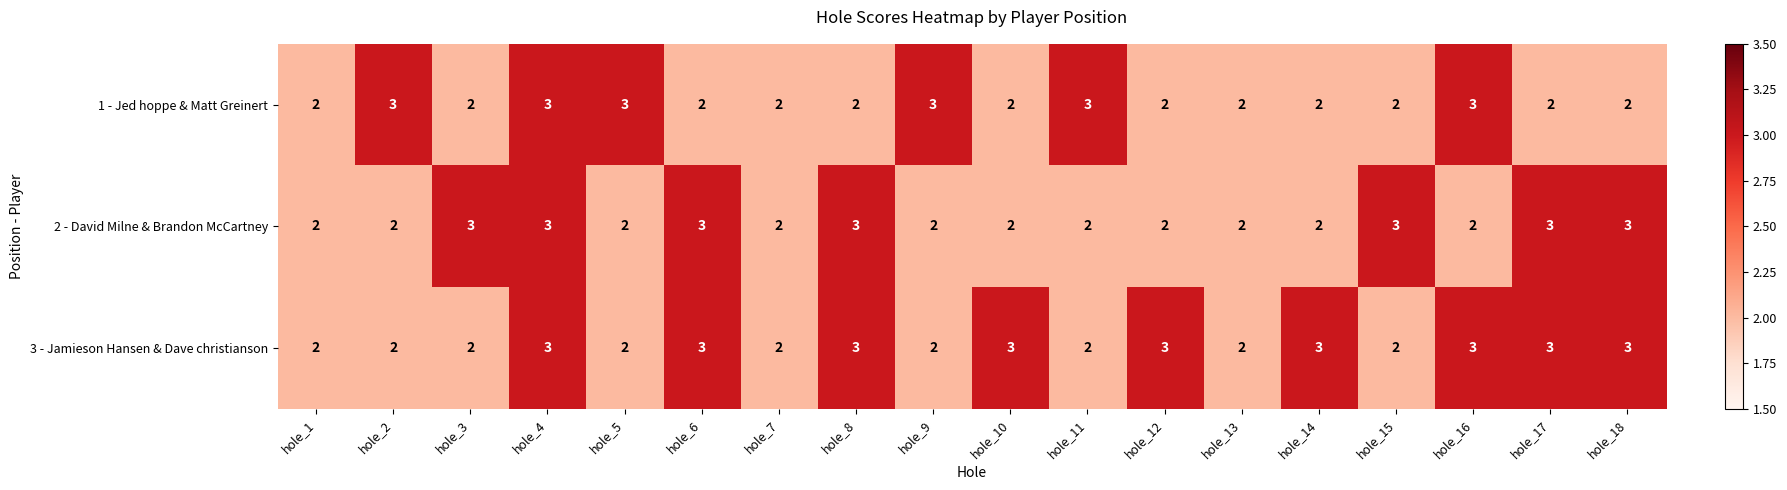

The 2 - David Milne & Brandon McCartney series shows 3 at hole_16. True or false?

False